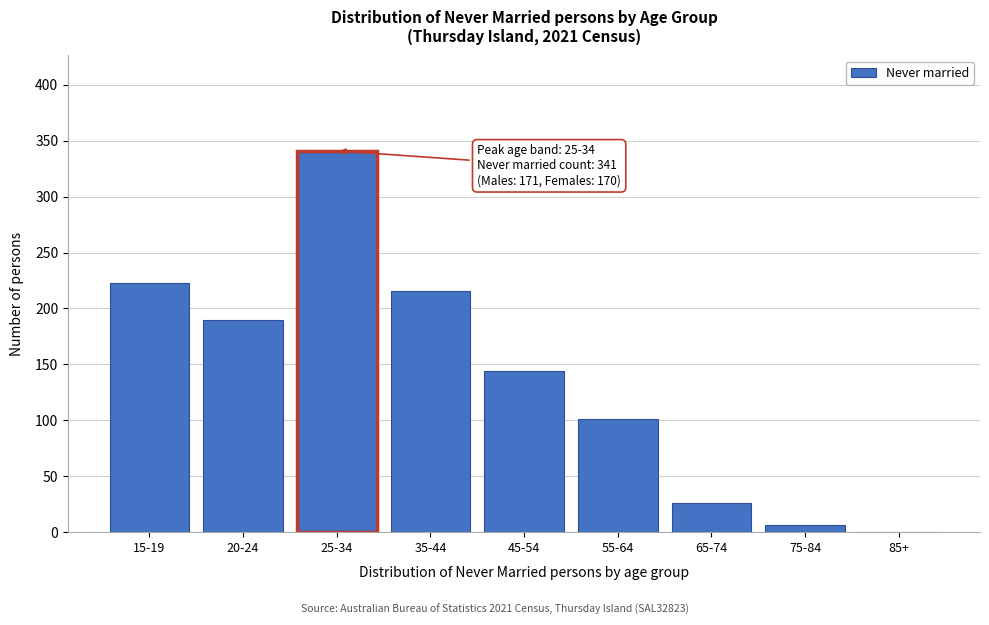

Reading left to right, transcribe all the data shown in this chart.

15-19=223	20-24=190	25-34=341	35-44=216	45-54=144	55-64=101	65-74=26	75-84=6	85+=0